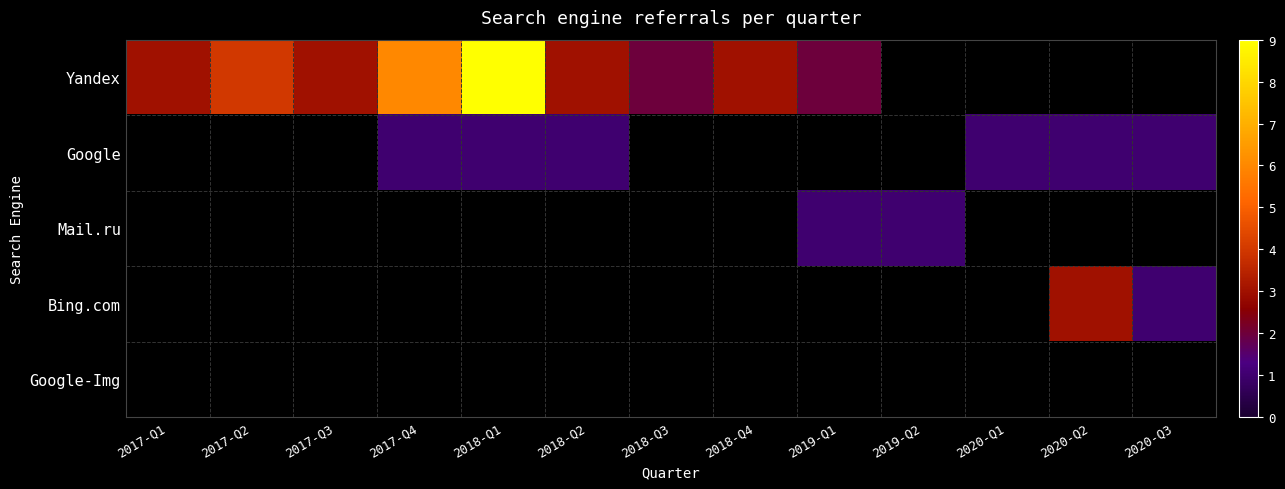

Is the value of Google at 2018-Q4 greater than the value of Bing.com at 2020-Q1?

No